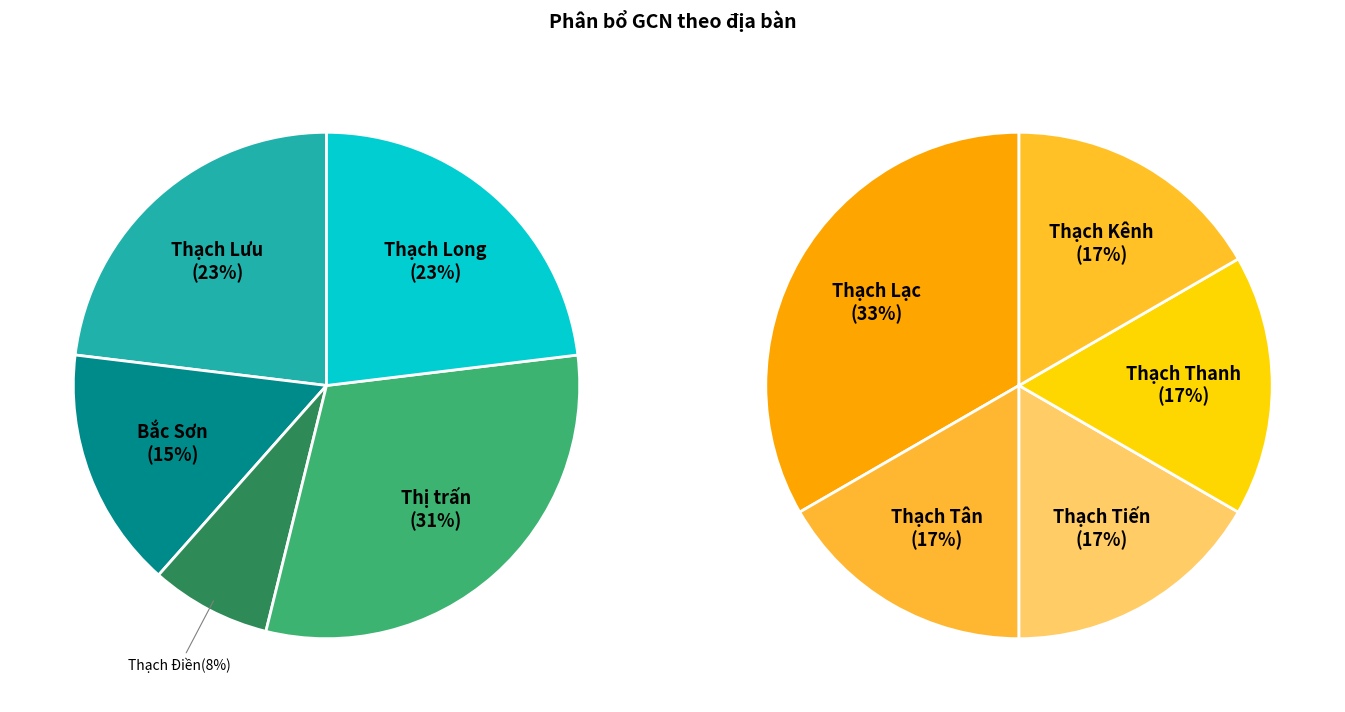

Does any single category account for the majority?

No